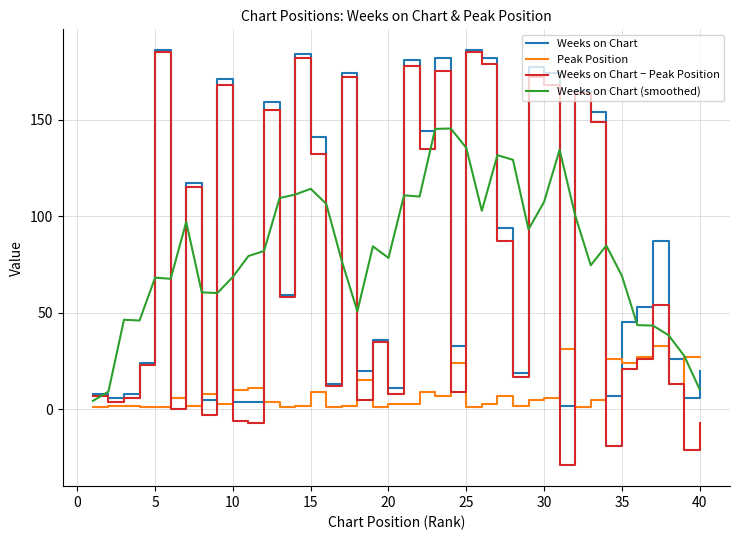

Which series has the widest spread of values?

Weeks on Chart − Peak Position